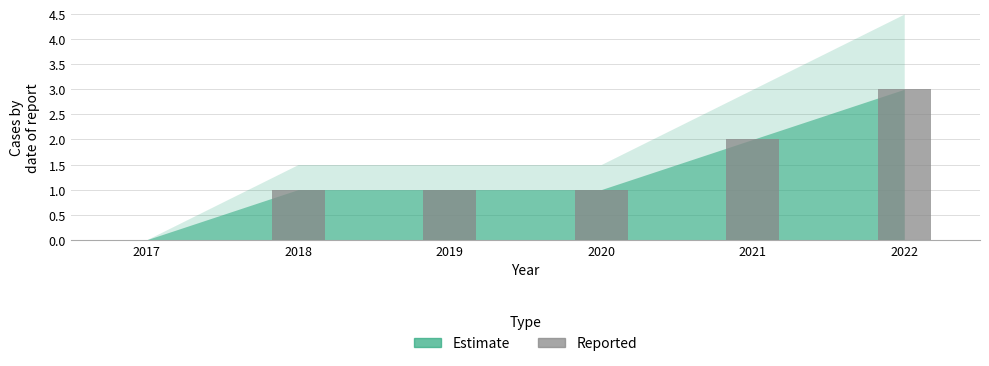

What is the sum of the values at 2017 and 2022?

3